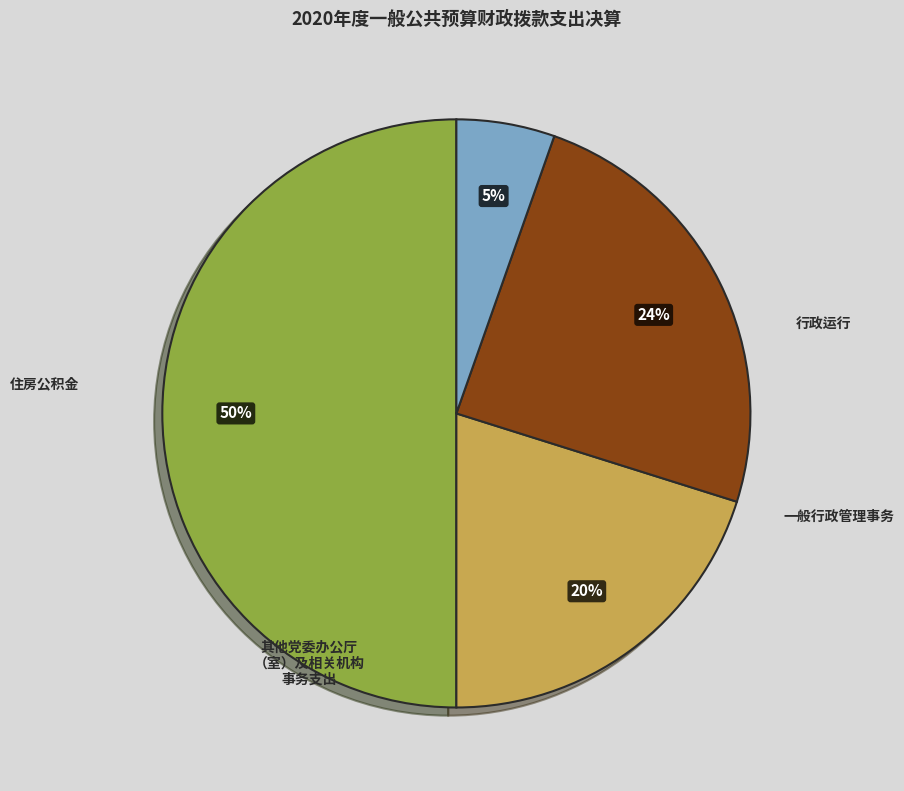

How many slices are in this pie chart?

4